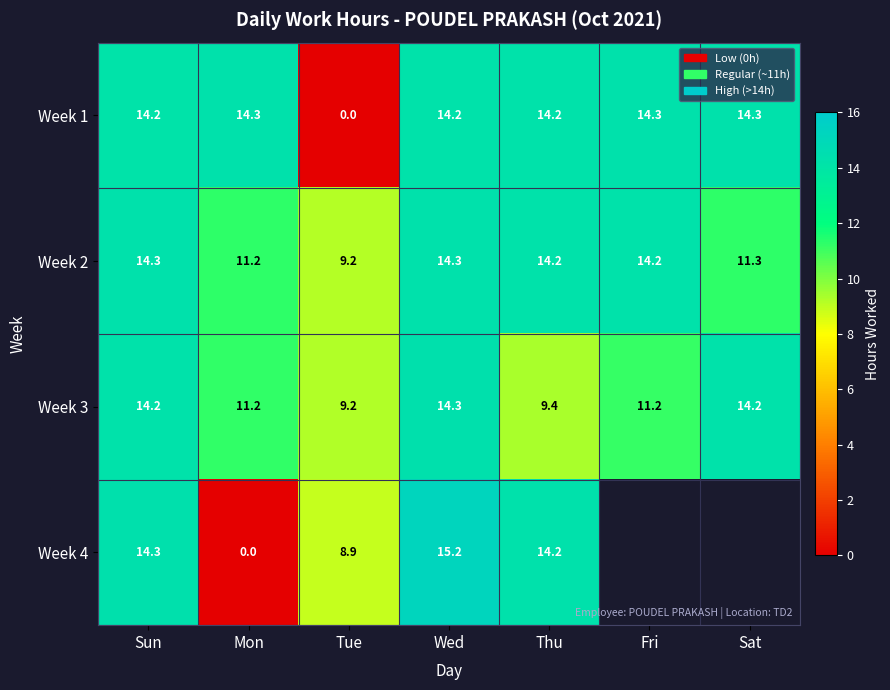

Which category has the highest value in the Week 3 series?

Wed